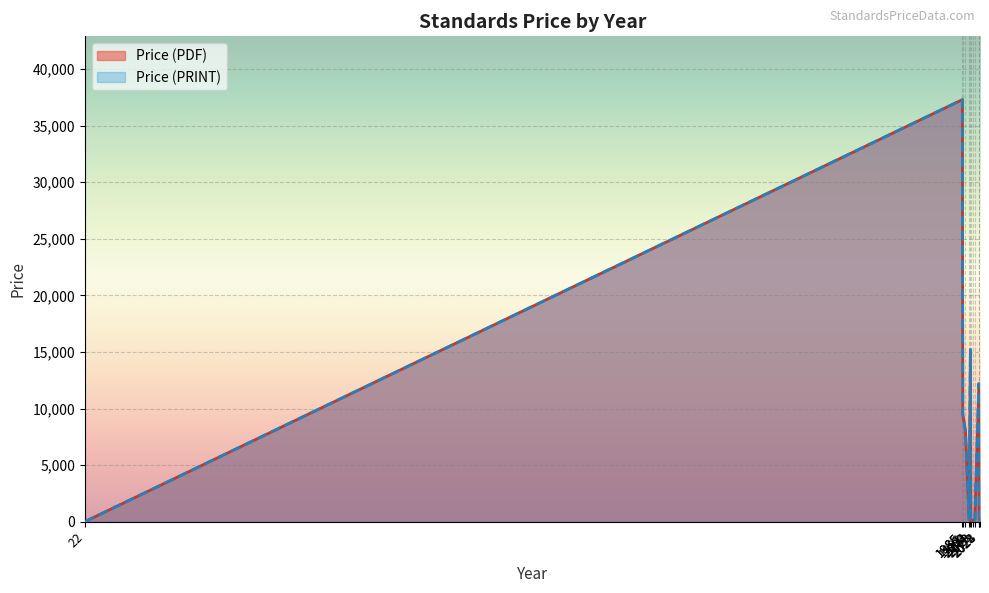

Where is the first local maximum for Price (PDF)?

2024